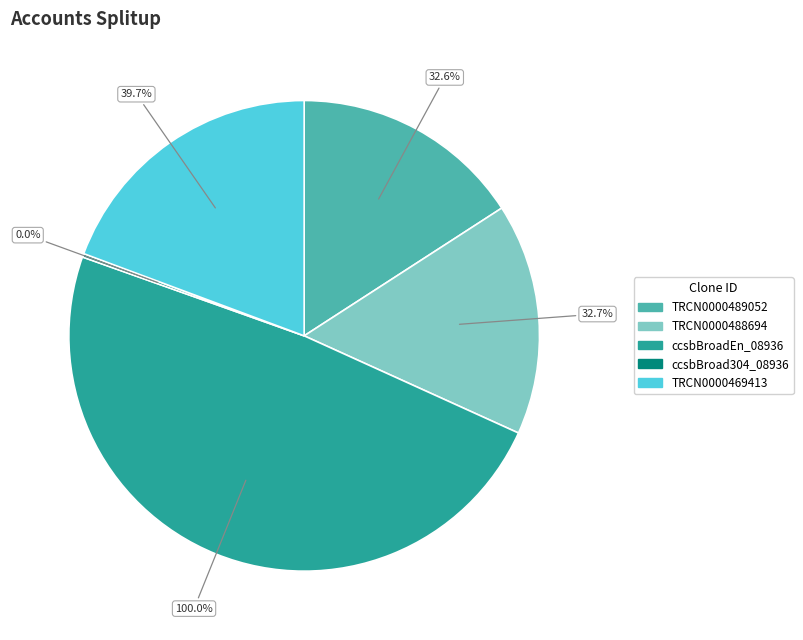

The TRCN0000469413 slice represents 13% of the pie. True or false?

False